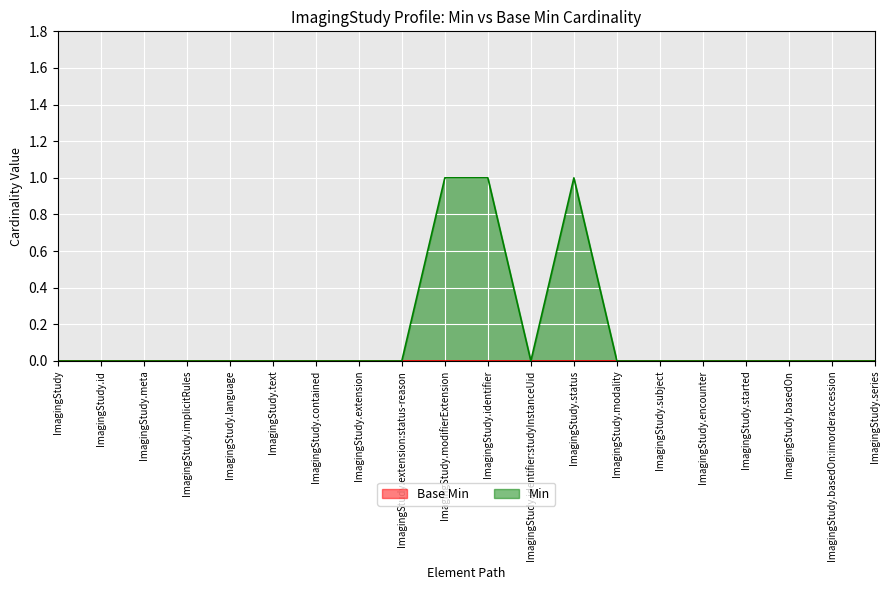

Is it true that the value at ImagingStudy.subject is 0?

False